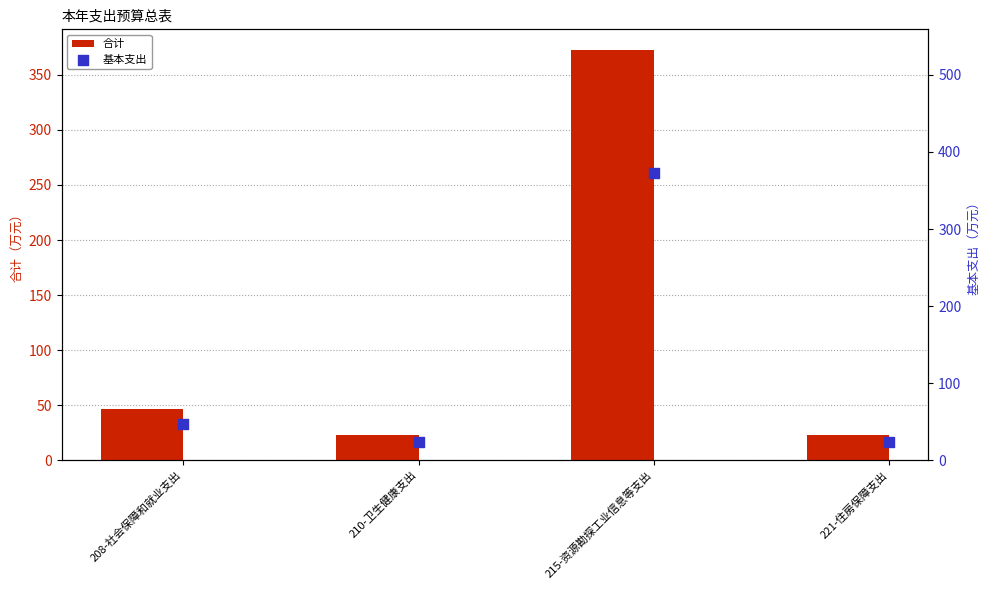

What is the total value across all series at 208-社会保障和就业支出?

93.0